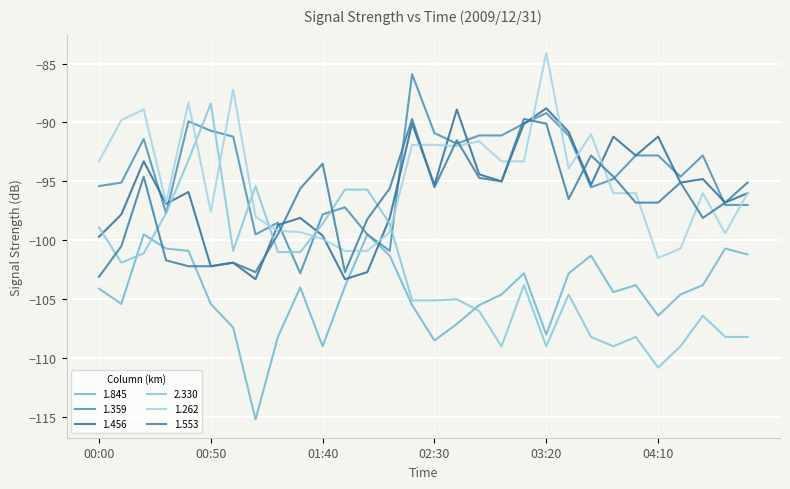

How many lines are shown in the chart?

6